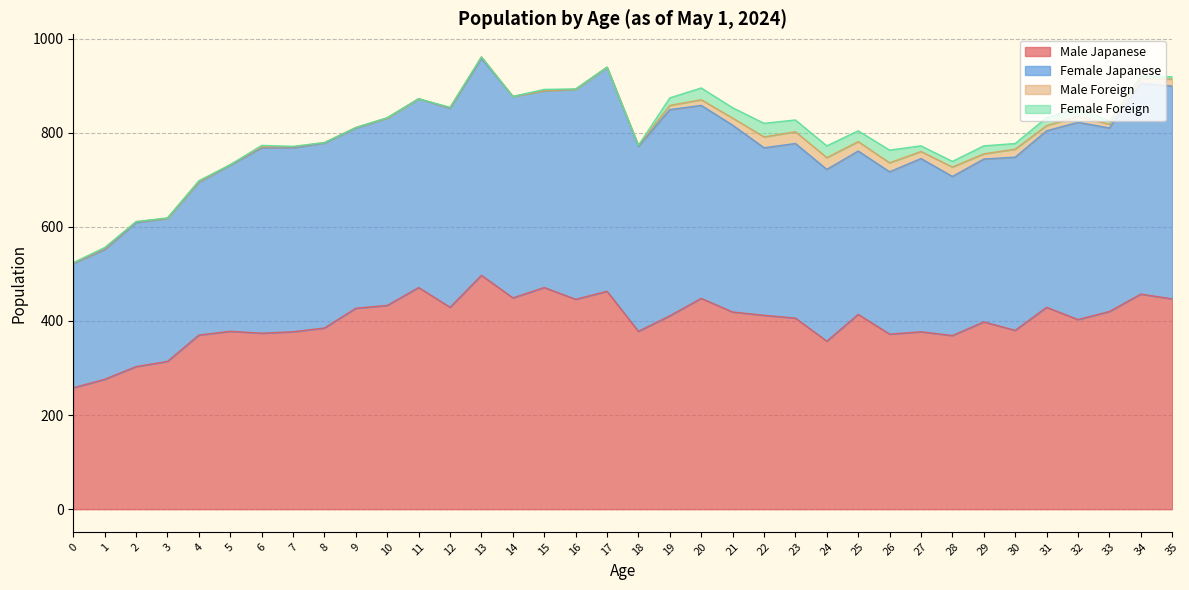

How many lines are shown in the chart?

4